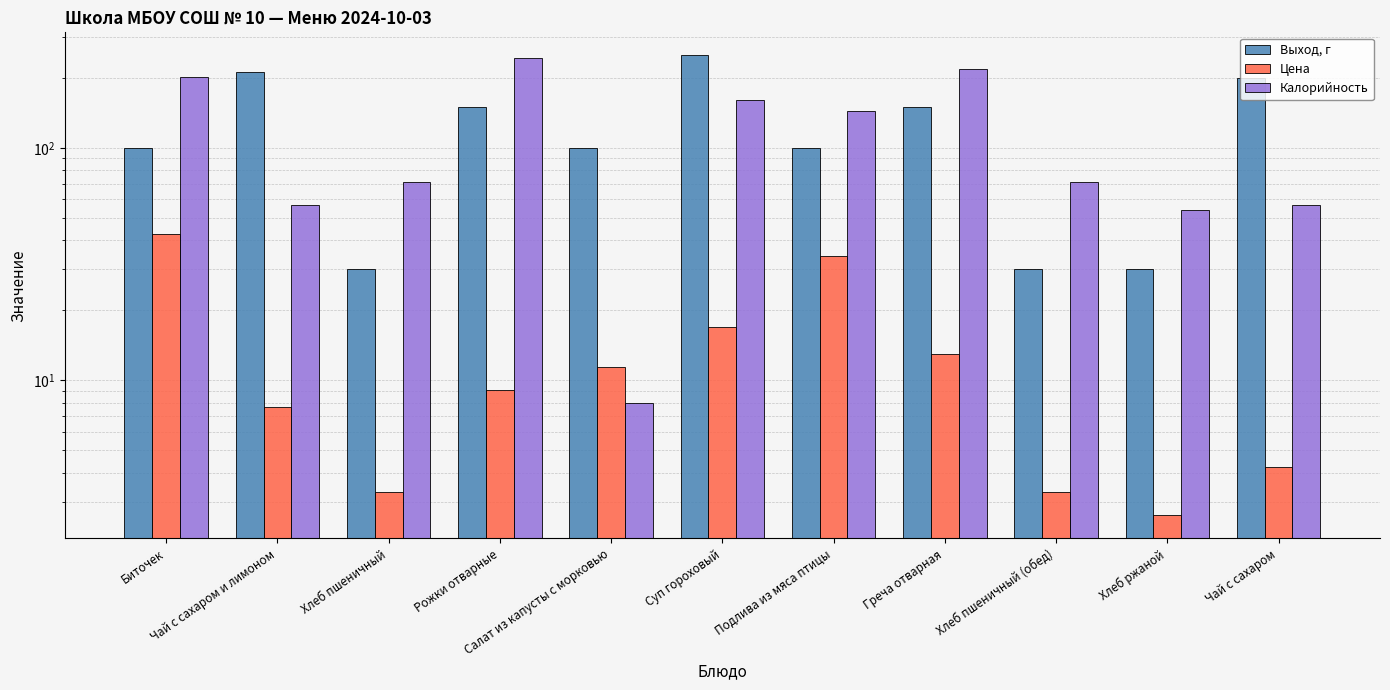

At which label does Выход, г first exceed 100?

Чай с сахаром и лимоном